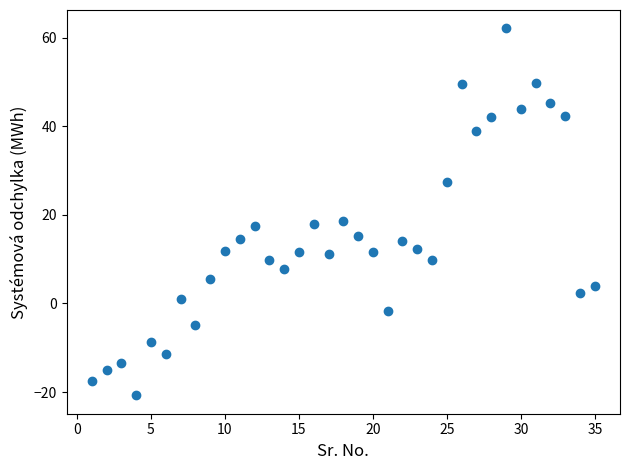

What is the range of Y values (max minus min)?

82.8